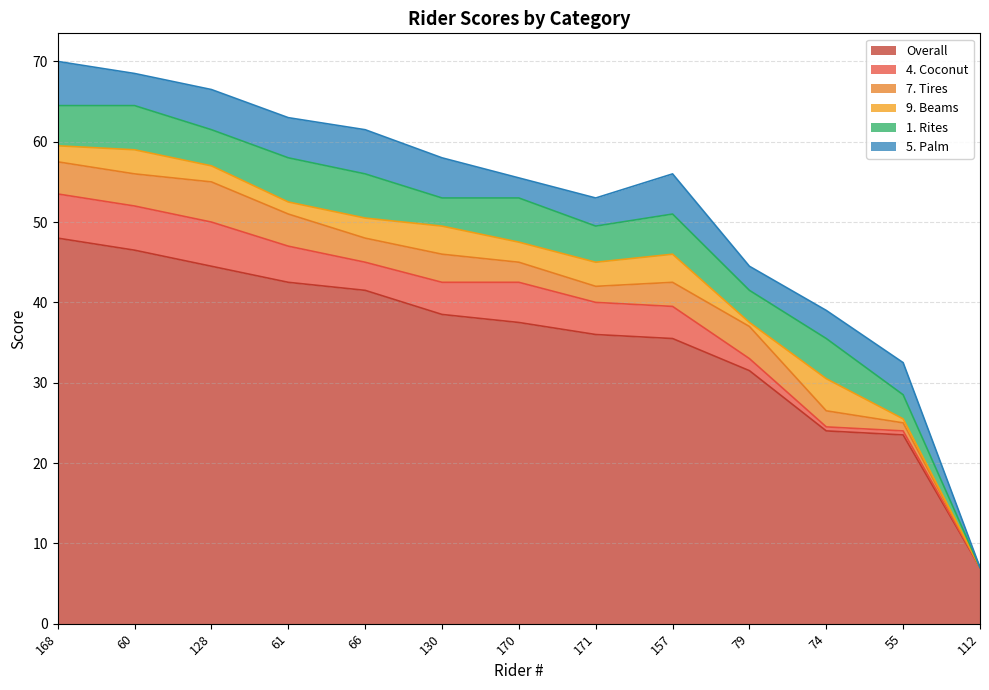

How many interior local valleys does the 4. Coconut series have?

1